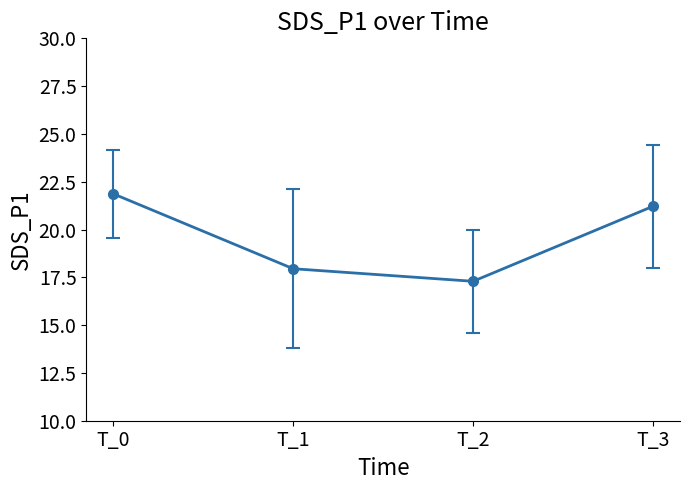

How many data points does each series have?

4